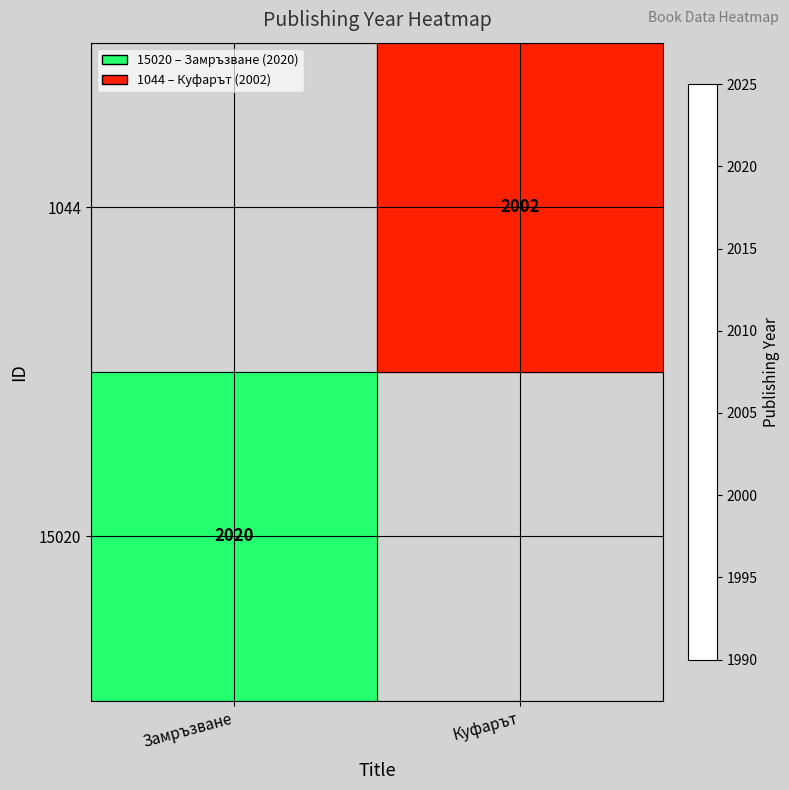

True or false: 1044 has a value of 2002 at Куфарът.

True